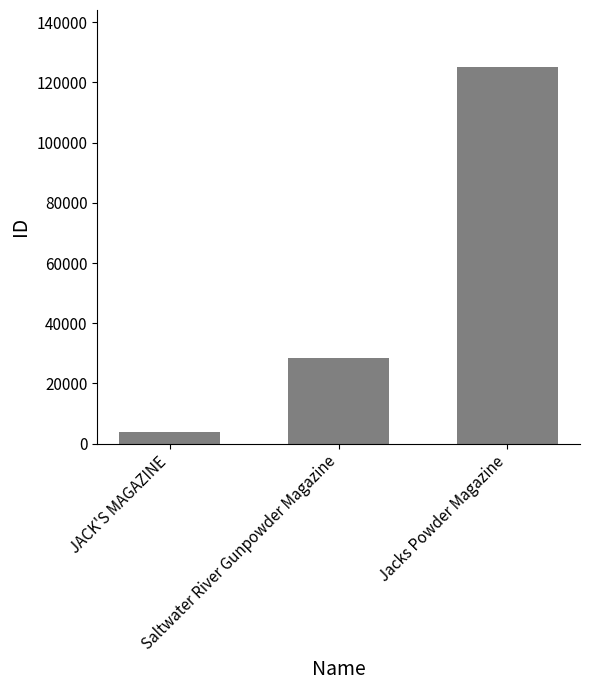

The value at JACK'S MAGAZINE is 3770. True or false?

True